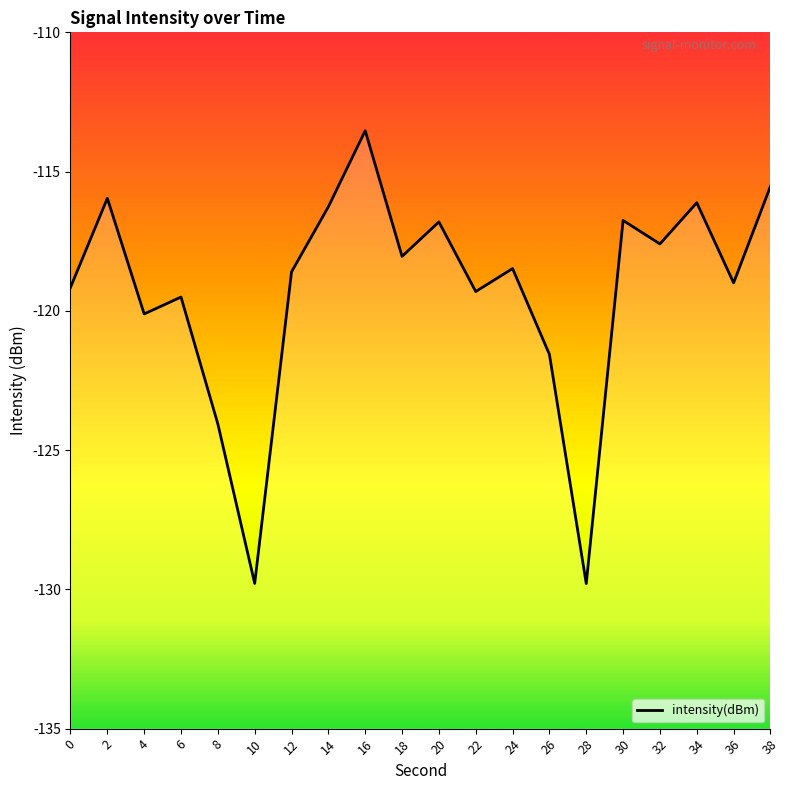

What is the value of the 9th point from the left?

-113.5